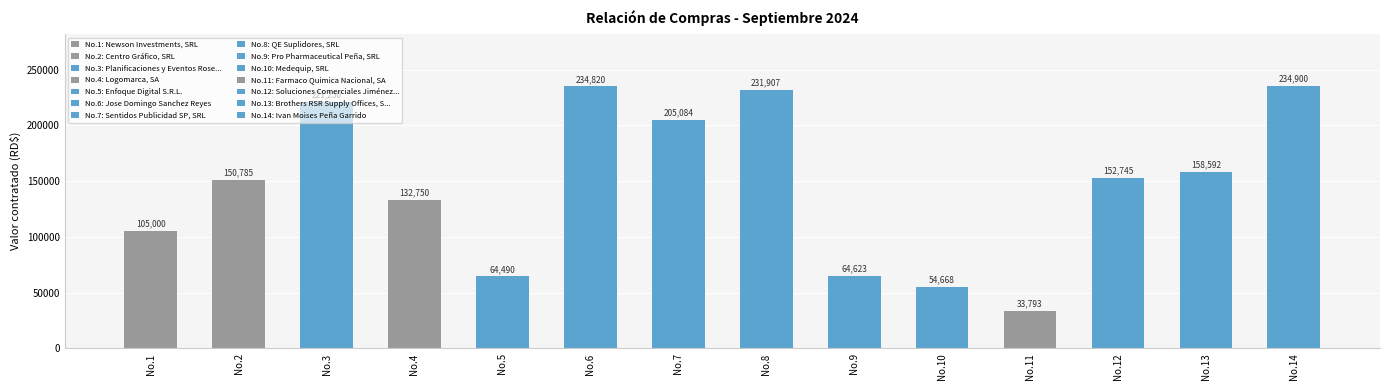

List the labels in order of value, largest first.

No.14, No.6, No.8, No.3, No.7, No.13, No.12, No.2, No.4, No.1, No.9, No.5, No.10, No.11